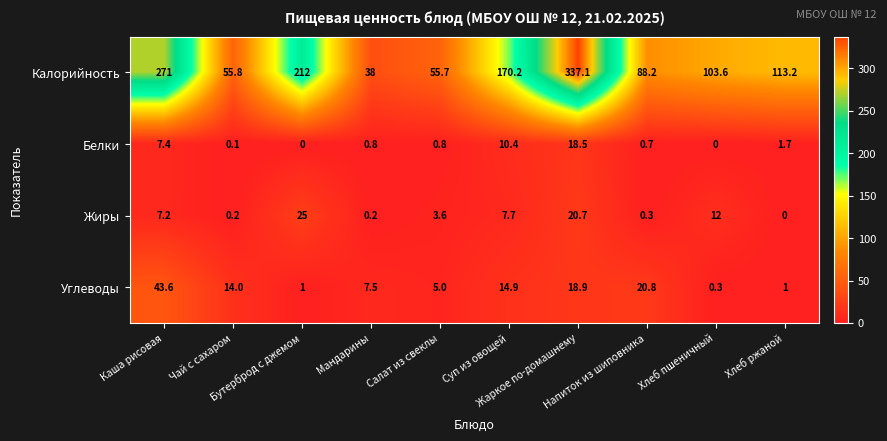

Which category has the highest value across all series?

Жаркое по-домашнему